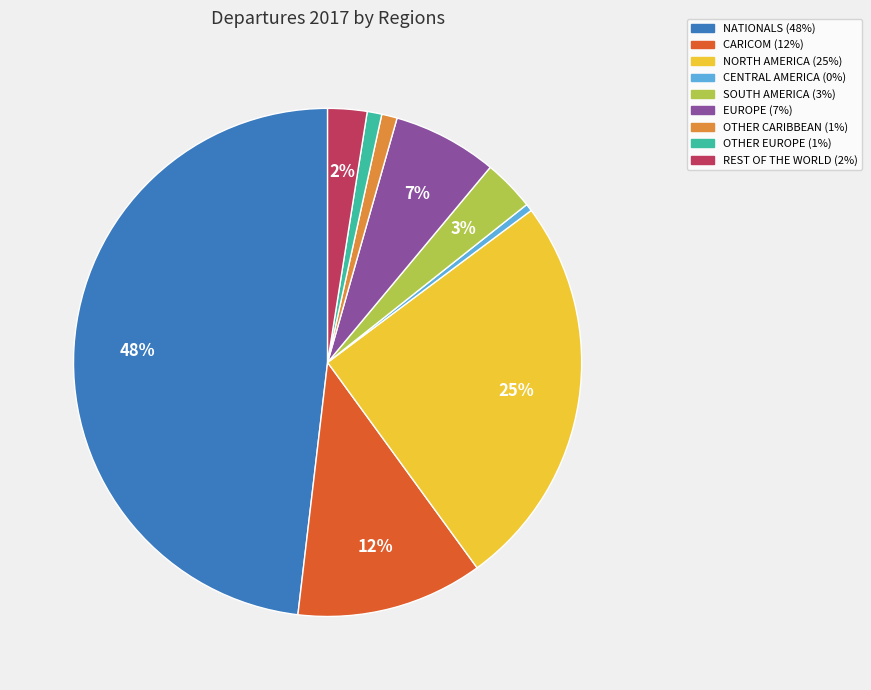

What is the largest slice in the pie chart?

NATIONALS